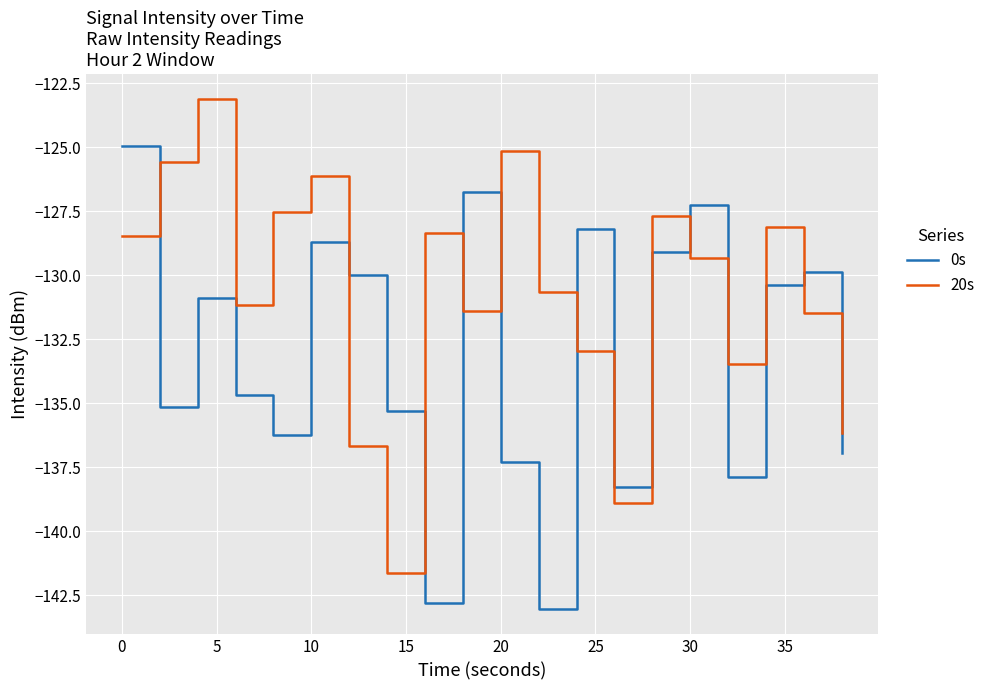

True or false: 0s and 20s cross at least once.

True